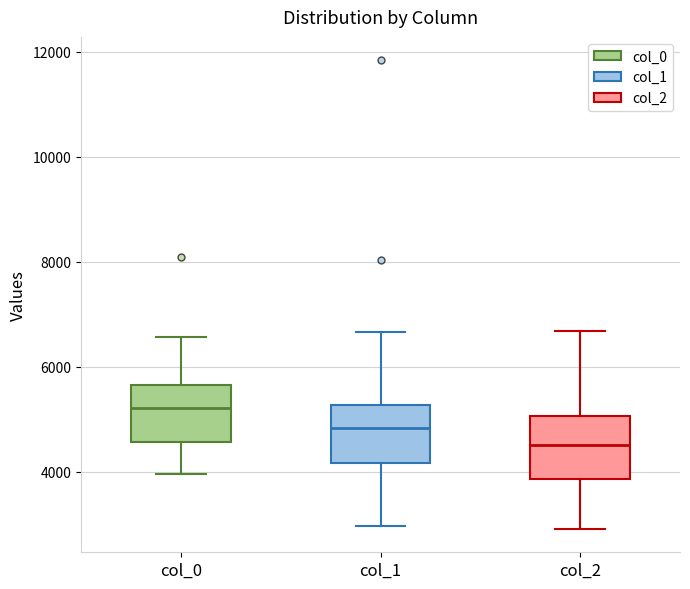

Reading left to right, read every box against the y-axis: the position of its median line, the range the box covers, and the ends of its whiskers. The values are not printed on the chart, so give them approximately, as read against the axis.

col_0: median 5200, box 4600 to 5600, whiskers 4000 to 6600
col_1: median 4800, box 4200 to 5200, whiskers 3000 to 6600
col_2: median 4600, box 3800 to 5000, whiskers 3000 to 6600